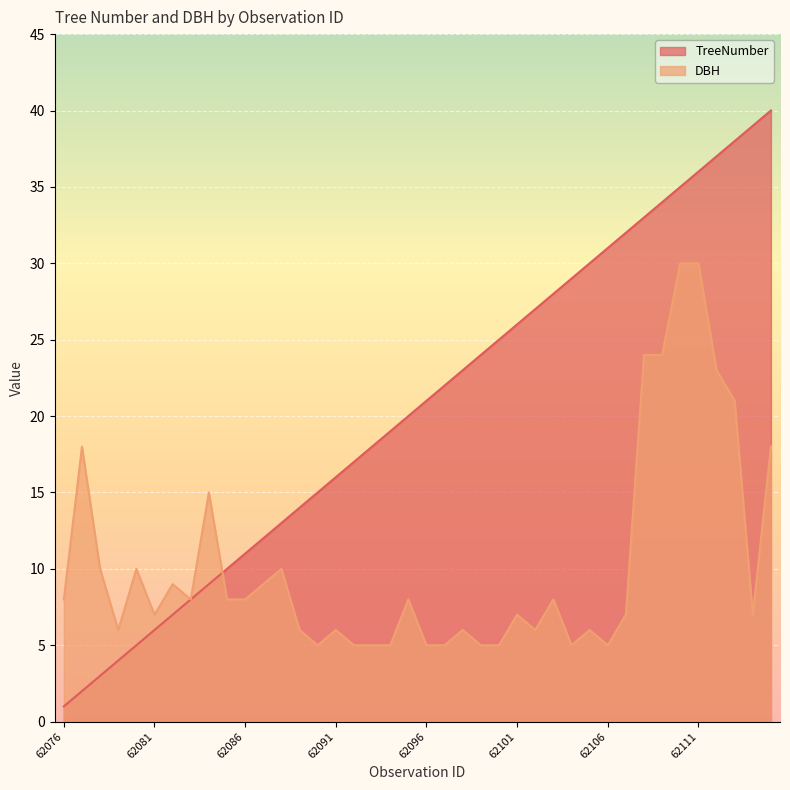

At how many categories does at least one series exceed 27?

13